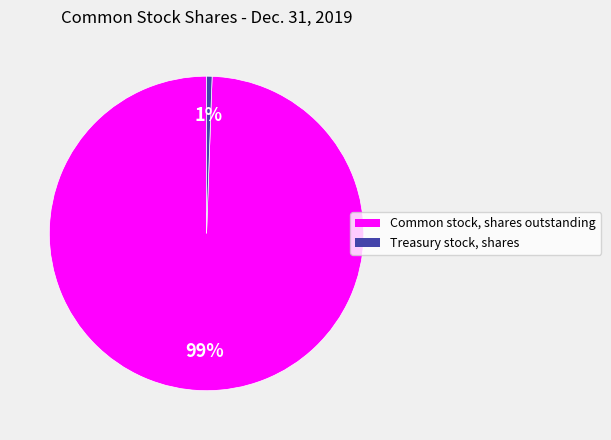

True or false: Treasury stock, shares accounts for 1% of the total.

True